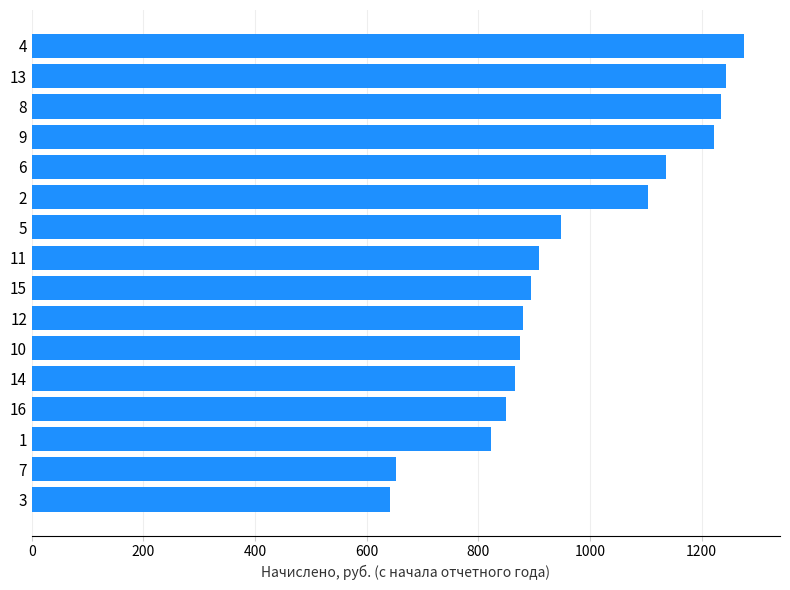

What is the difference between the maximum and minimum values?

635.0